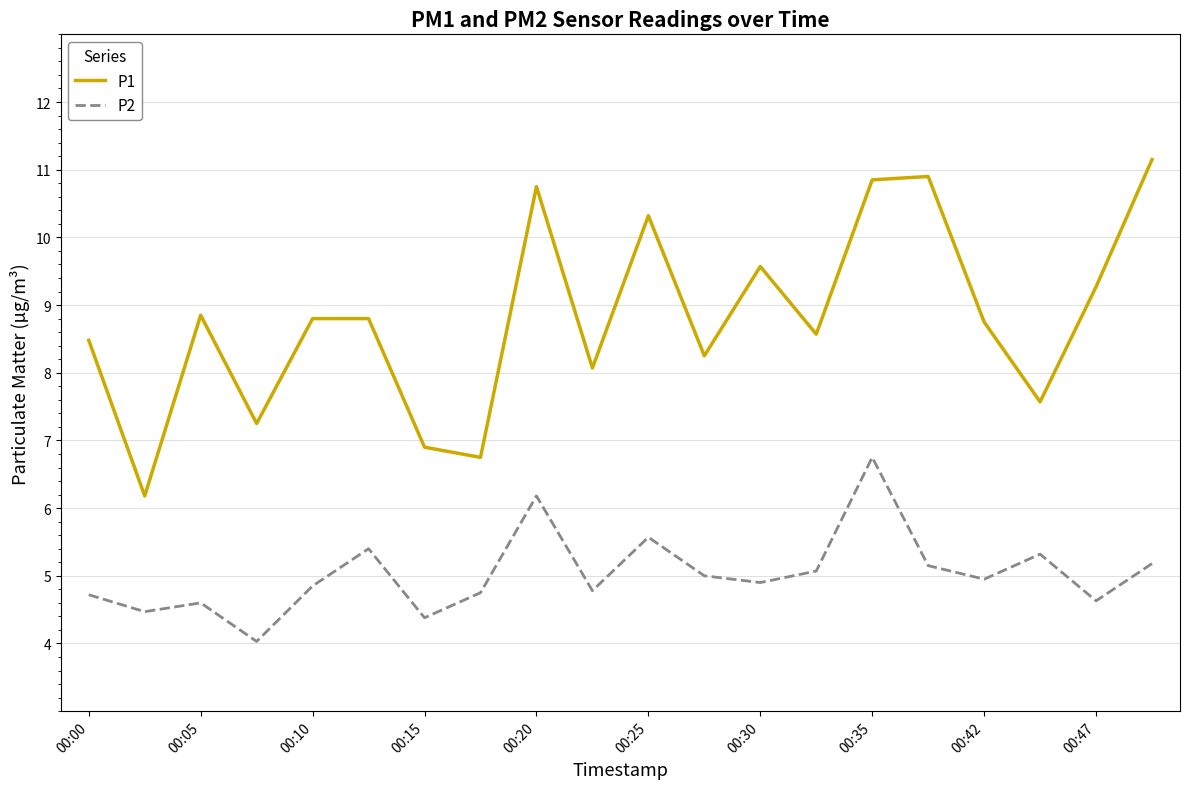

Which series has the largest range (max minus min)?

P1